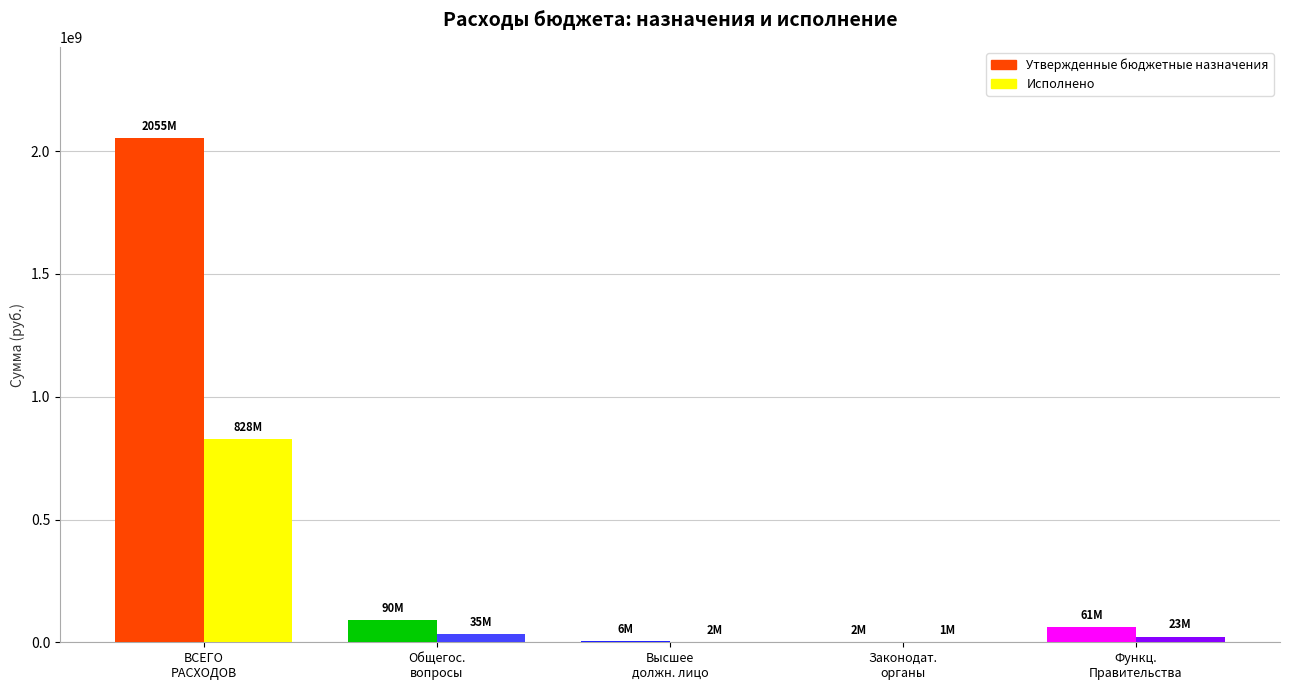

At which category is the sum across all series the highest?

ВСЕГО РАСХОДОВ